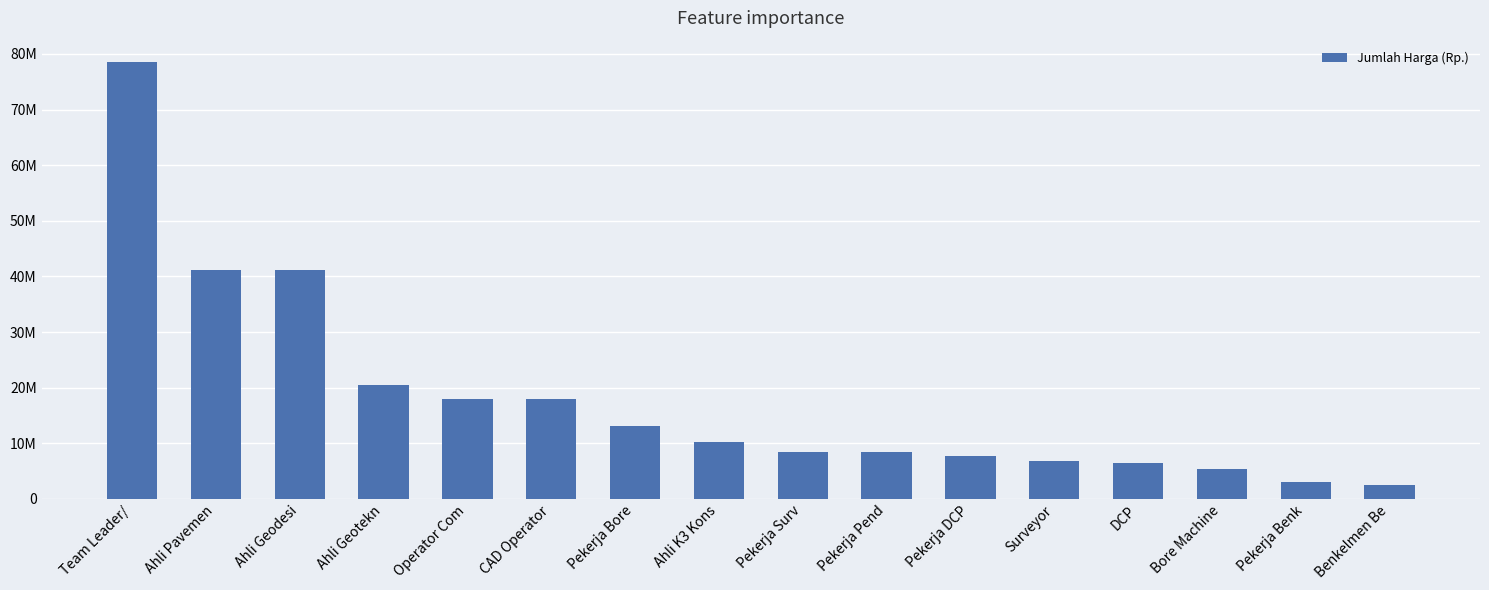

What is the value of the 12th bar from the left?

6858378